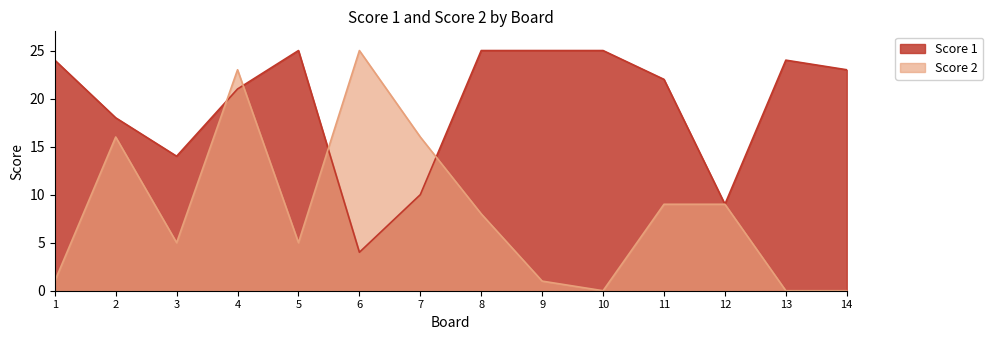

Which has a higher value, 10 or 9?

10